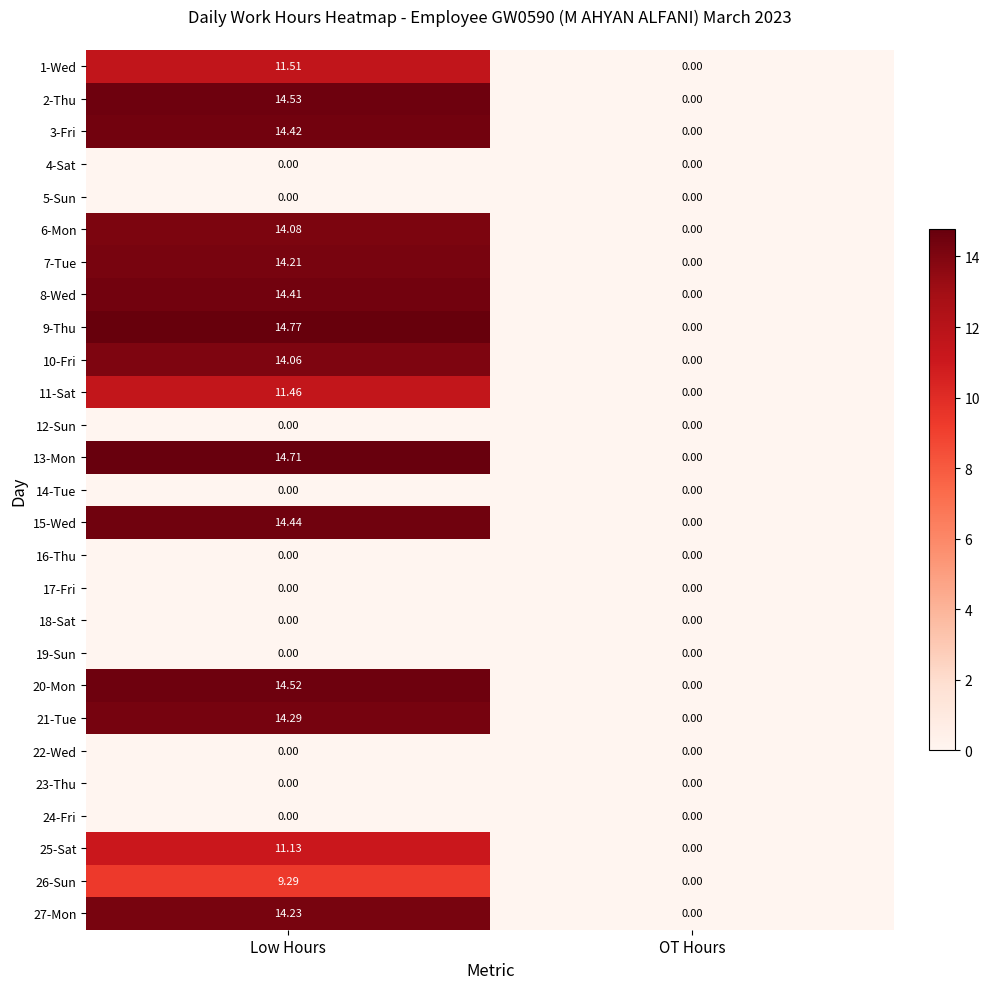

Count the number of categories in the chart.

2